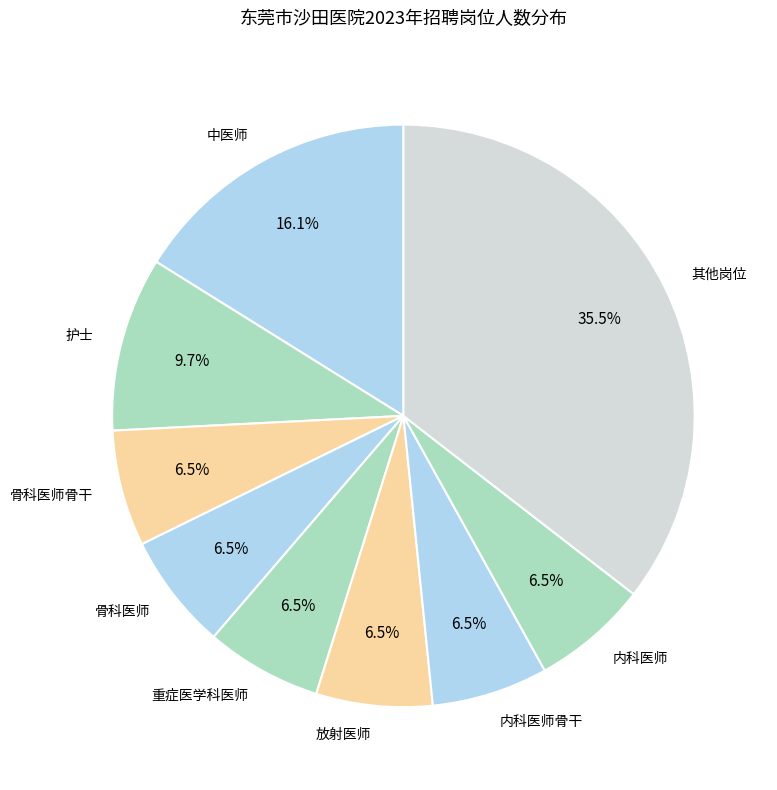

Does any single category account for the majority?

No